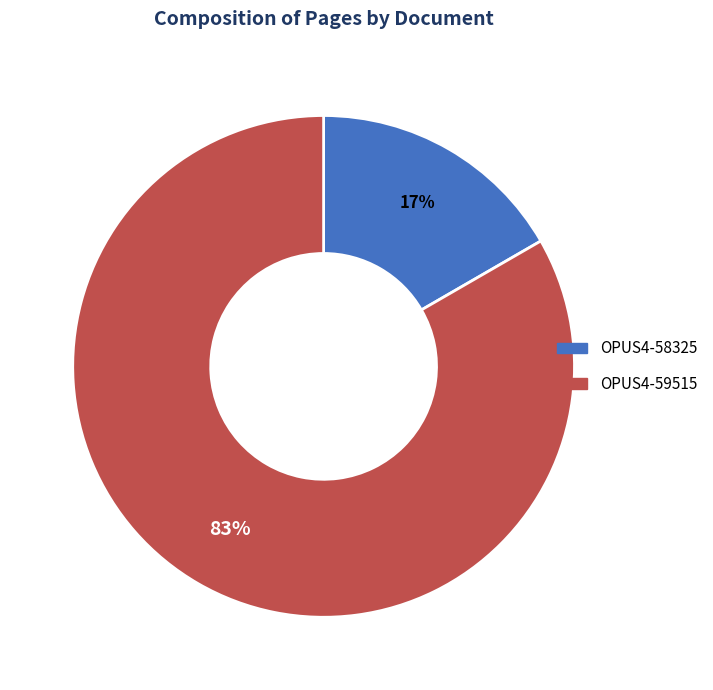

Combined, do OPUS4-58325 and OPUS4-59515 account for over 50%?

Yes